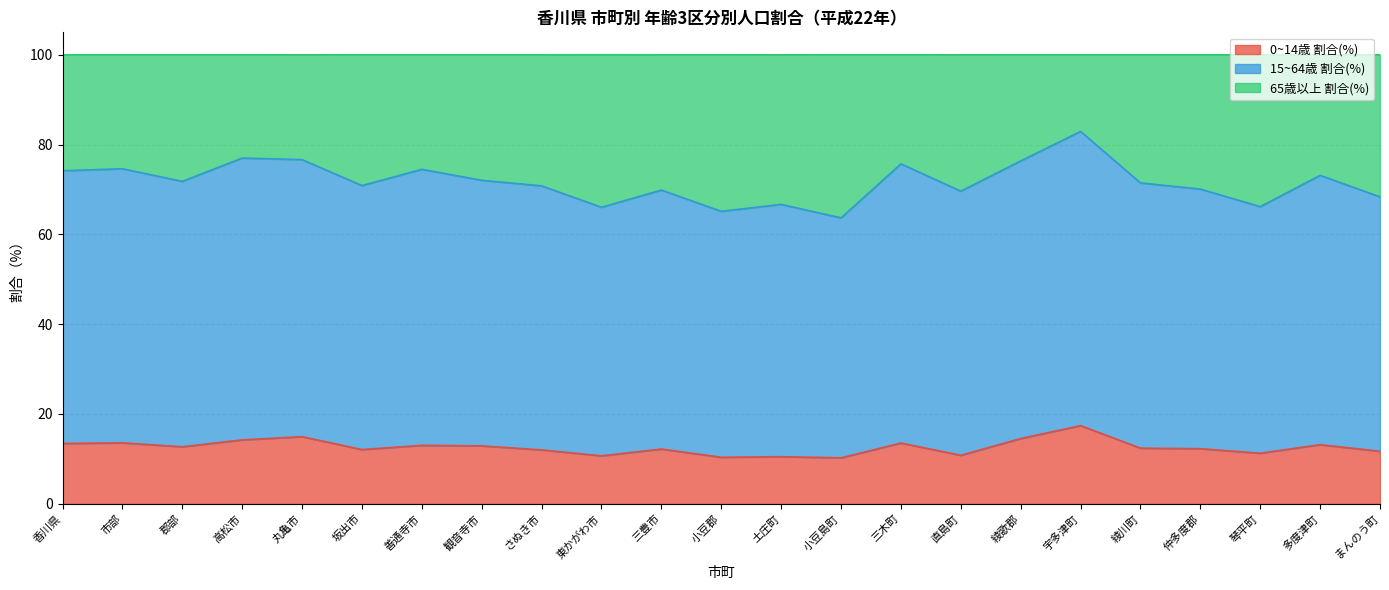

The value of 0~14歳 割合(%) at 三豊市 is 19.2. True or false?

False